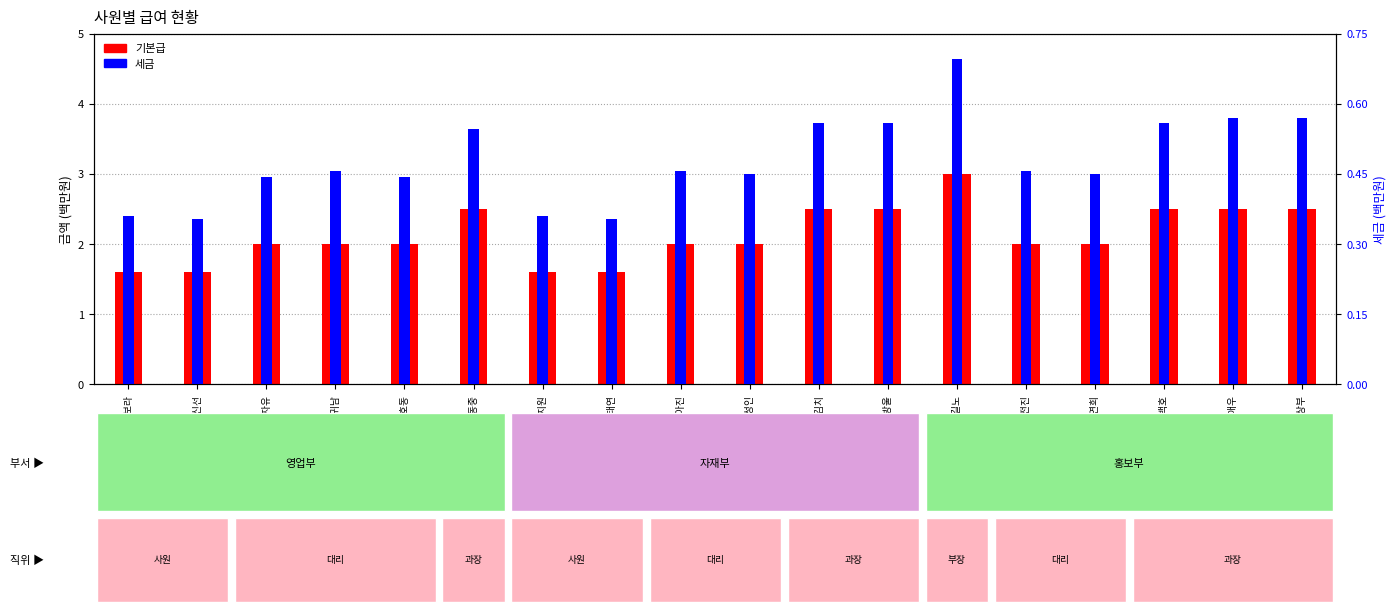

What is the minimum value for 세금?

0.4